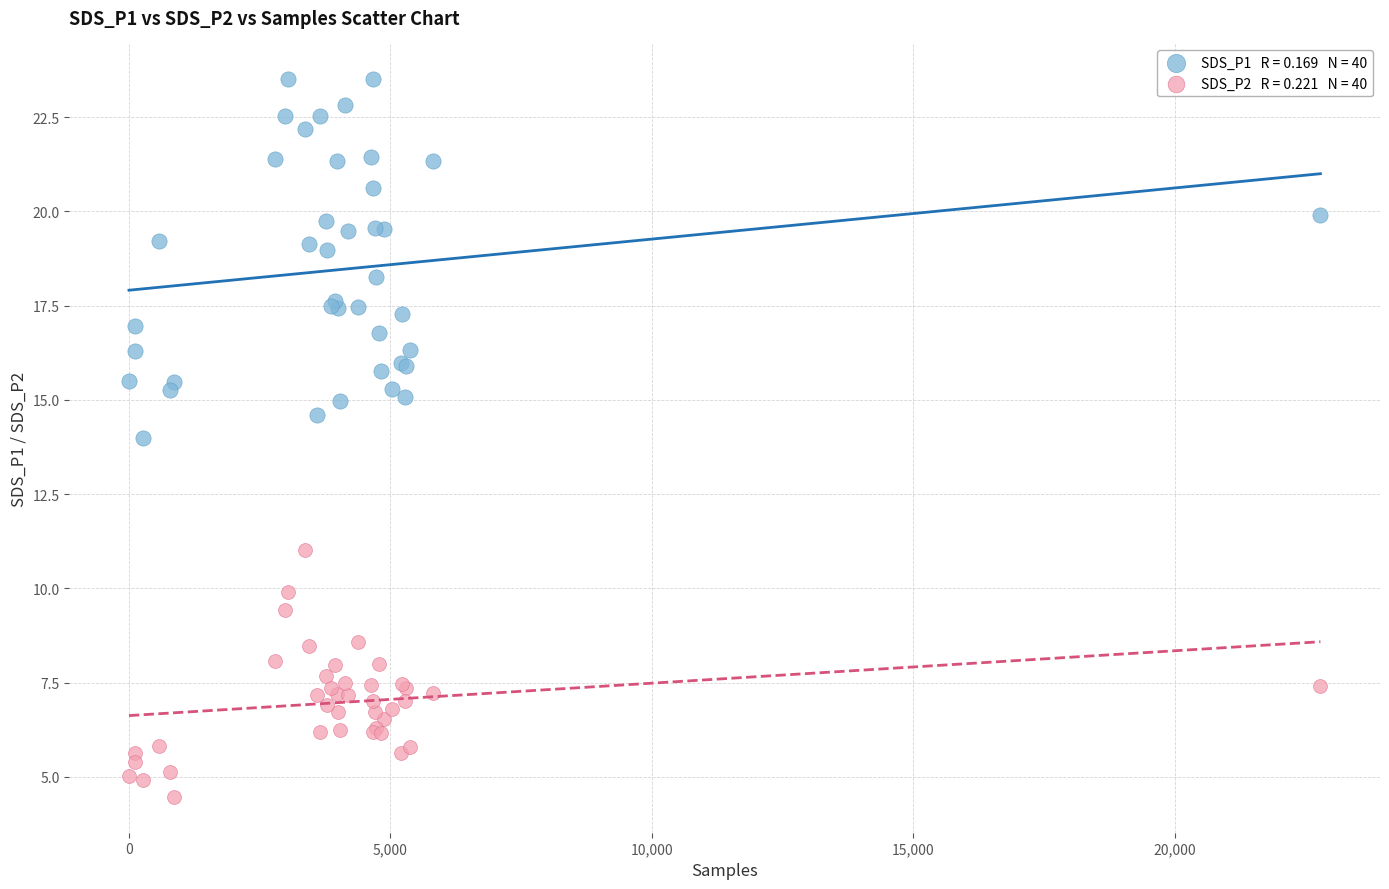

Across all series, what Y value is closest to 13?

14.0